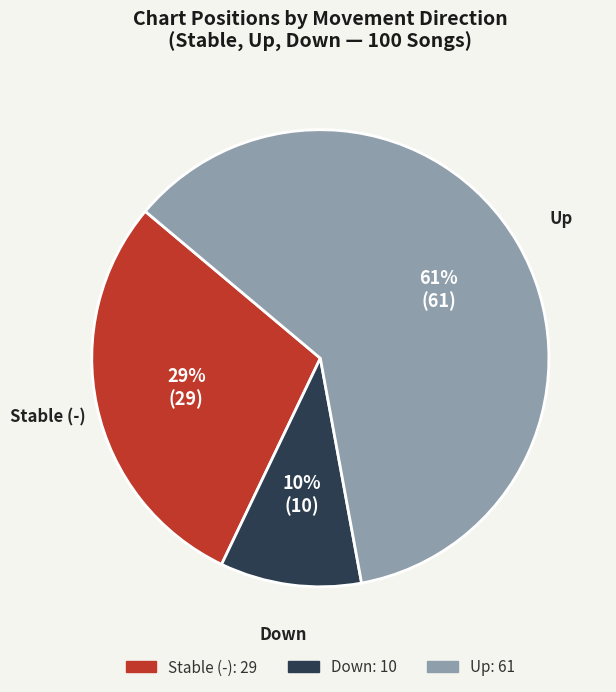

Between Stable (-) and Down, which is larger?

Stable (-)